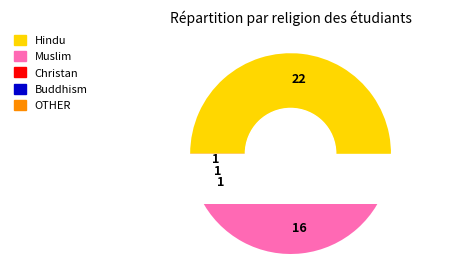

Which category has the biggest portion of the pie?

Hindu